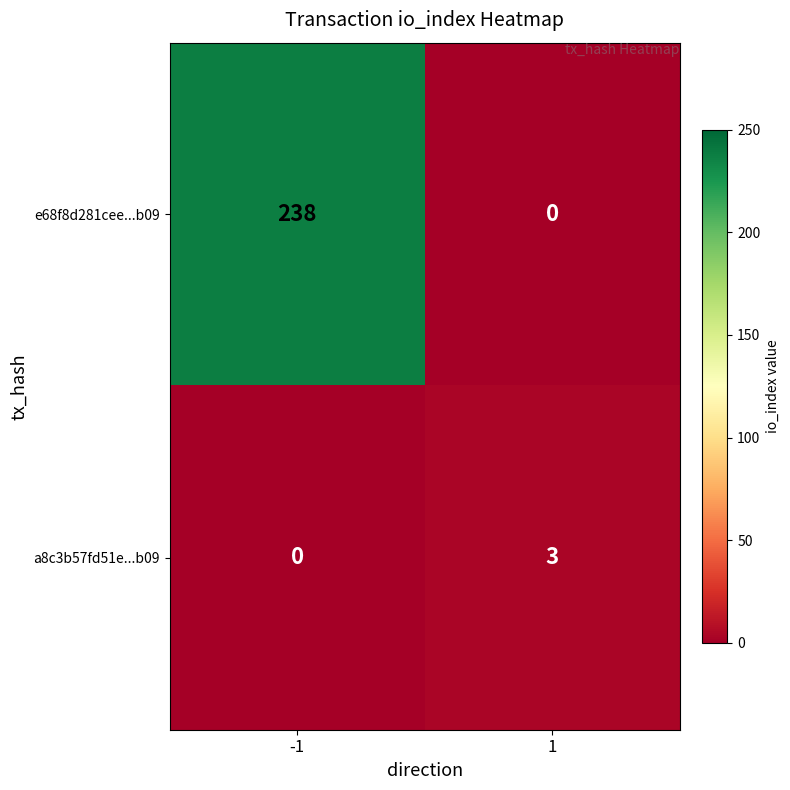

What is the sum of the a8c3b57fd51e...b09 values at -1 and 1?

3